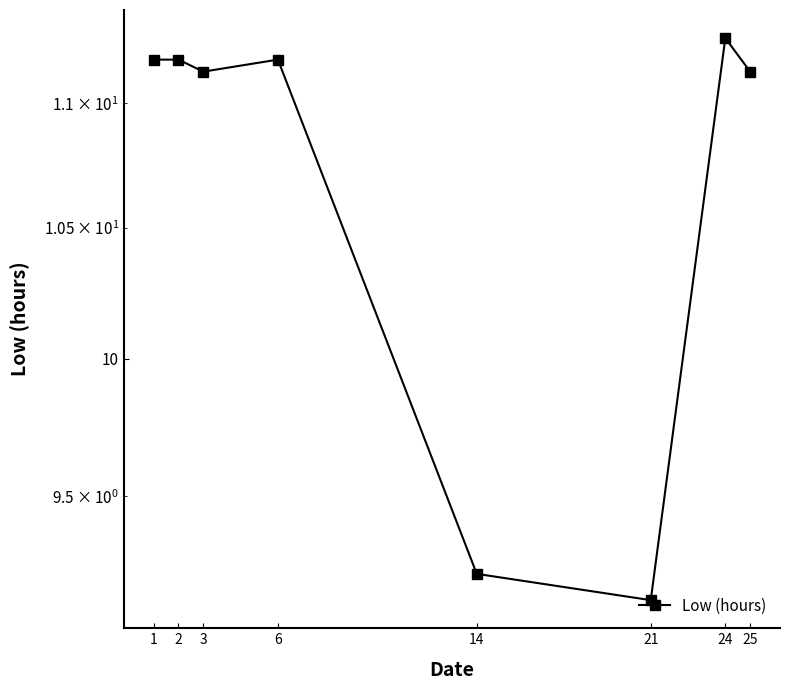

Between 2 and 25, which is larger?

2